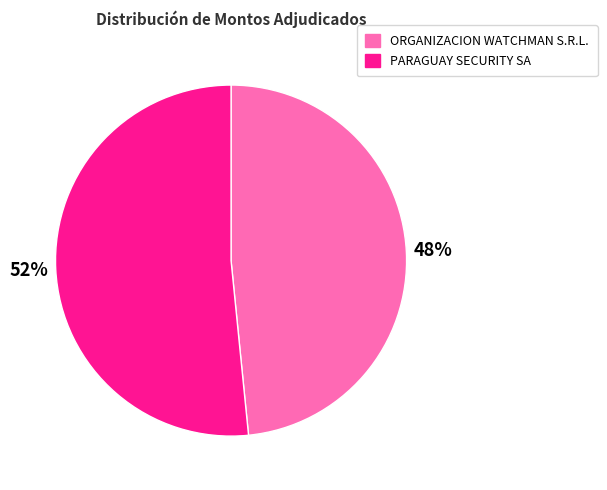

Rank the categories by value from highest to lowest.

PARAGUAY SECURITY SA, ORGANIZACION WATCHMAN S.R.L.